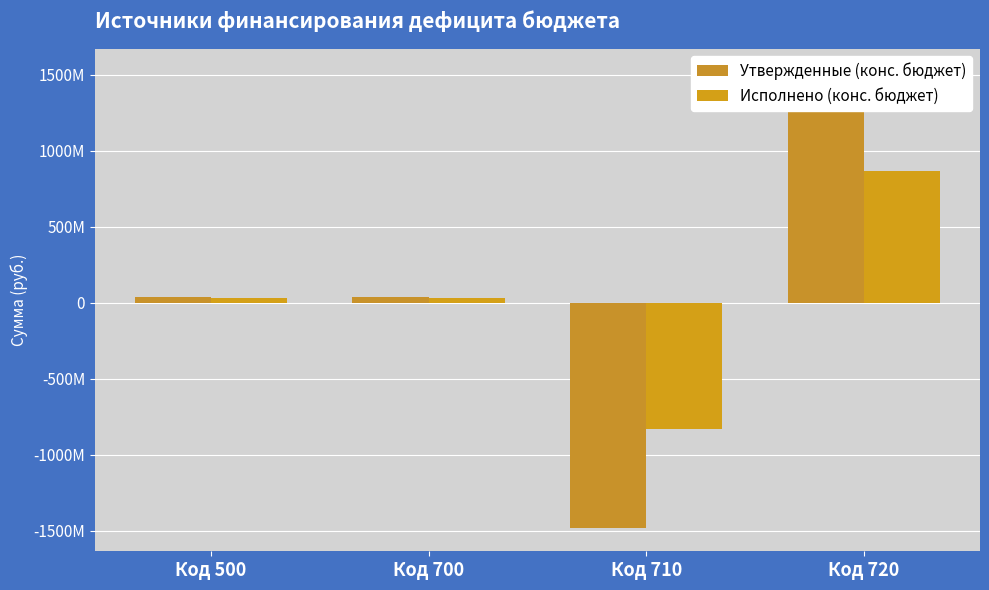

What is the value of the Утвержденные (конс. бюджет) bar at the 1st from the left?

35928000.0